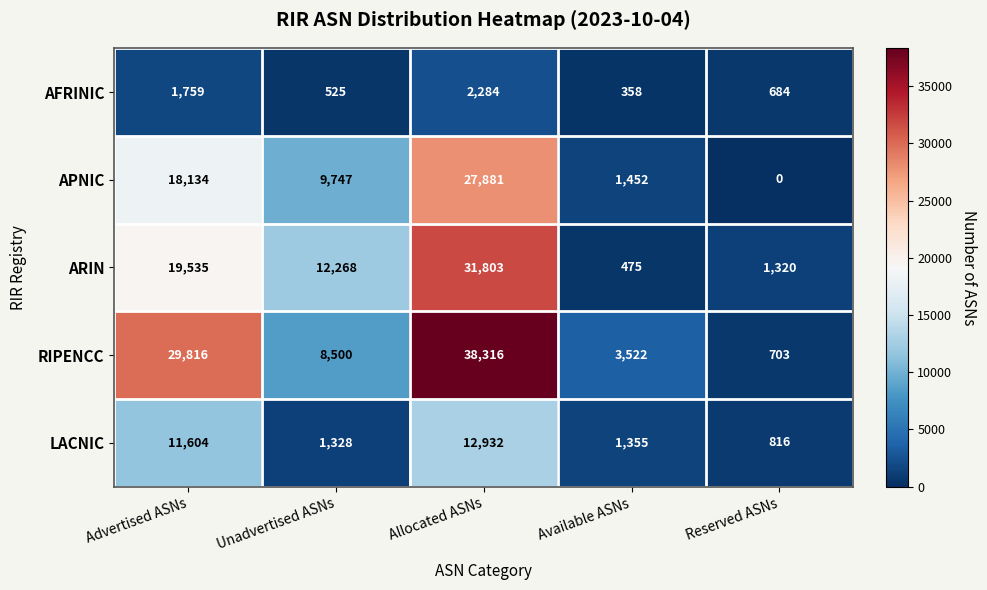

Reading left to right, extract all data points from this chart.

AFRINIC: Advertised ASNs=1759	Unadvertised ASNs=525	Allocated ASNs=2284	Available ASNs=358	Reserved ASNs=684
APNIC: Advertised ASNs=18134	Unadvertised ASNs=9747	Allocated ASNs=27881	Available ASNs=1452	Reserved ASNs=0
ARIN: Advertised ASNs=19535	Unadvertised ASNs=12268	Allocated ASNs=31803	Available ASNs=475	Reserved ASNs=1320
RIPENCC: Advertised ASNs=29816	Unadvertised ASNs=8500	Allocated ASNs=38316	Available ASNs=3522	Reserved ASNs=703
LACNIC: Advertised ASNs=11604	Unadvertised ASNs=1328	Allocated ASNs=12932	Available ASNs=1355	Reserved ASNs=816